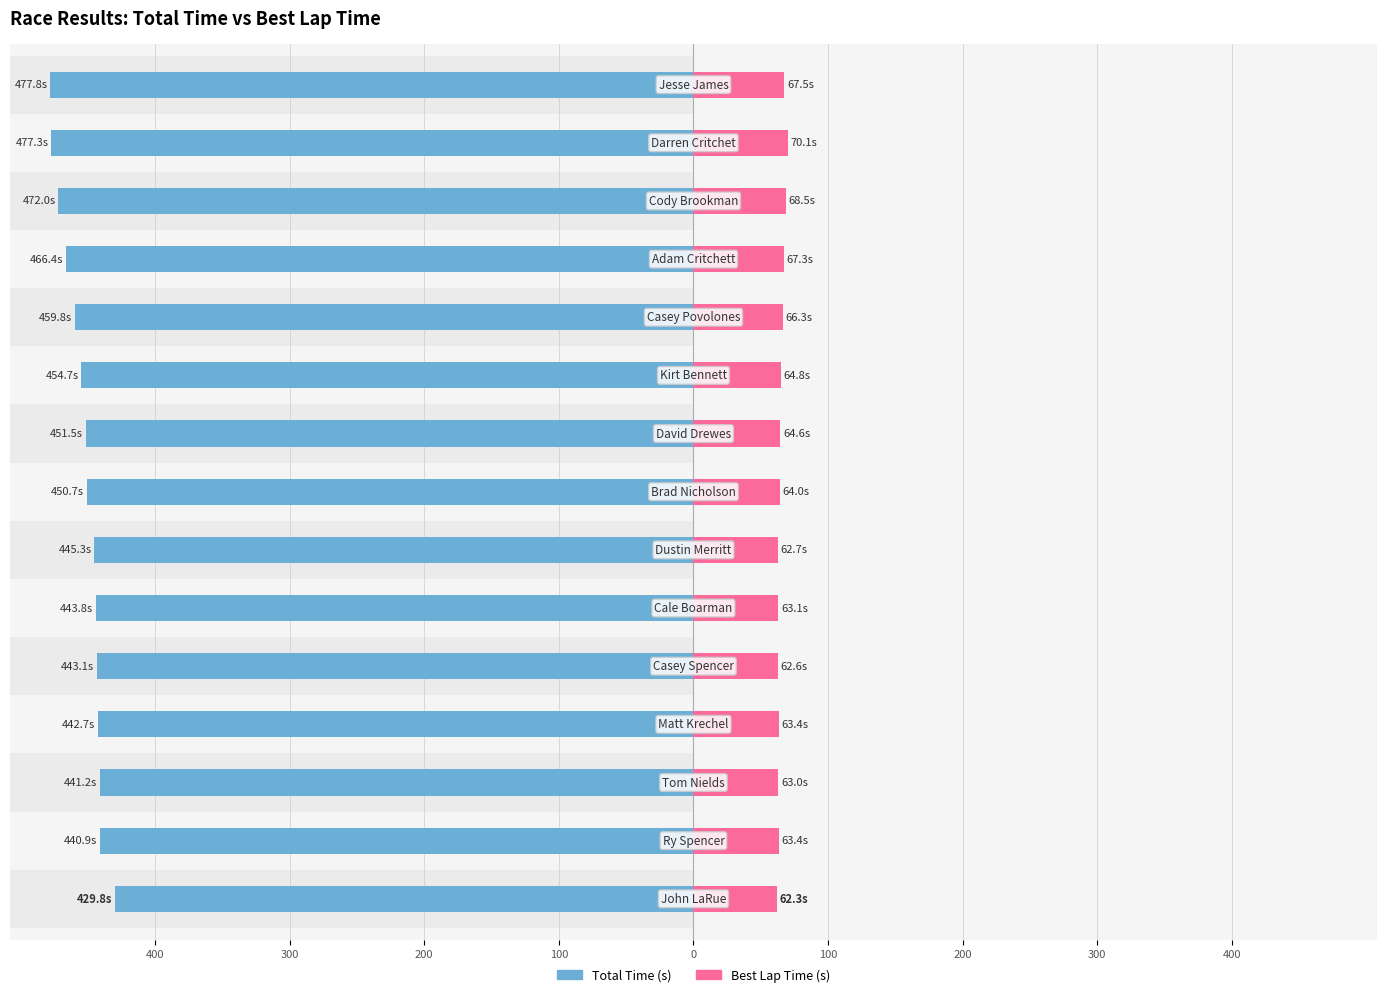

Count the number of categories in the chart.

15